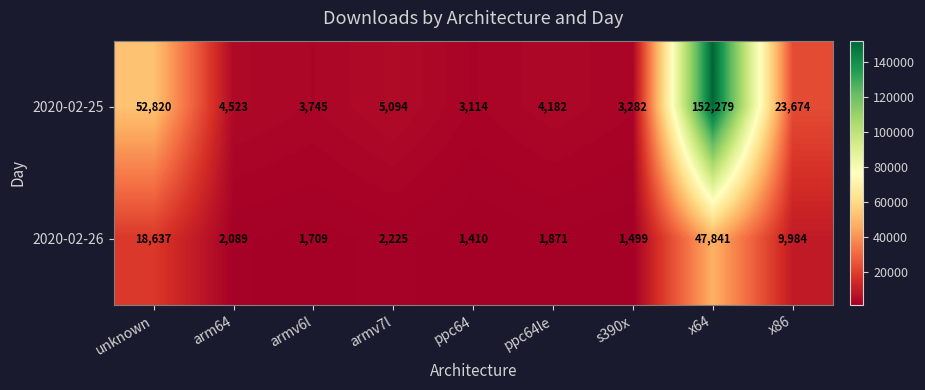

Where is 2020-02-25 nearest to the value 77696?

unknown